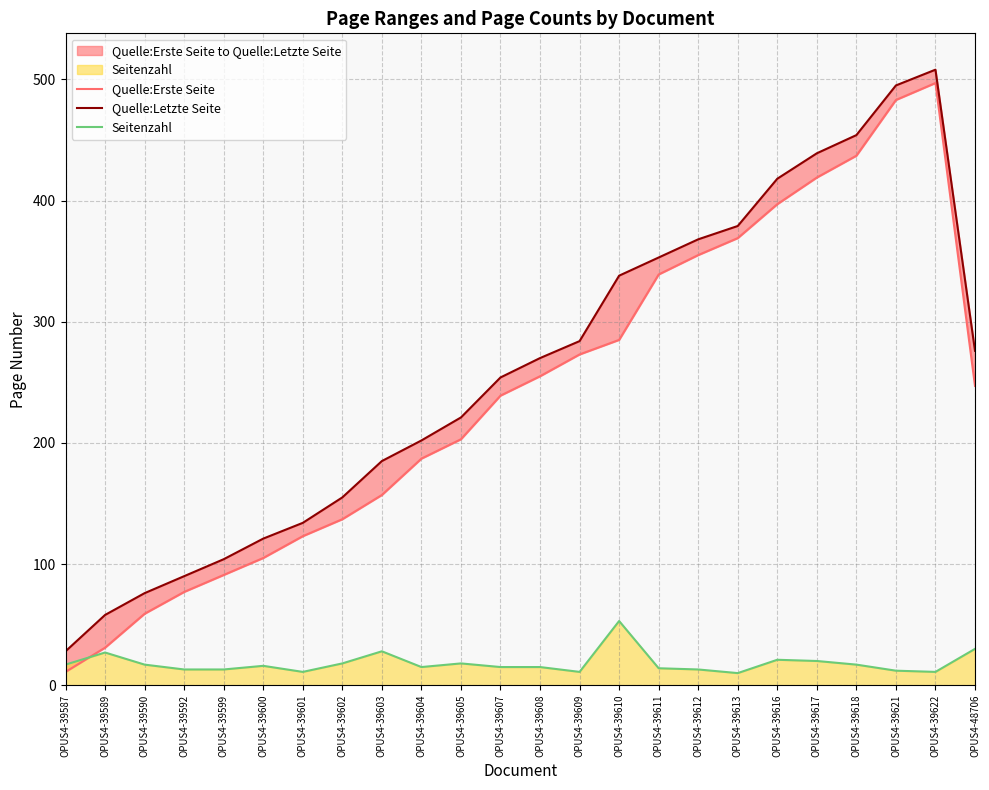

The Quelle:Erste Seite series shows 285 at OPUS4-39610. True or false?

True